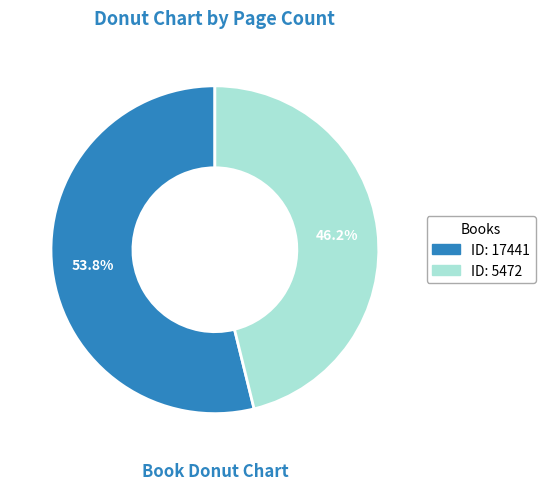

Is there a majority slice in this chart?

Yes